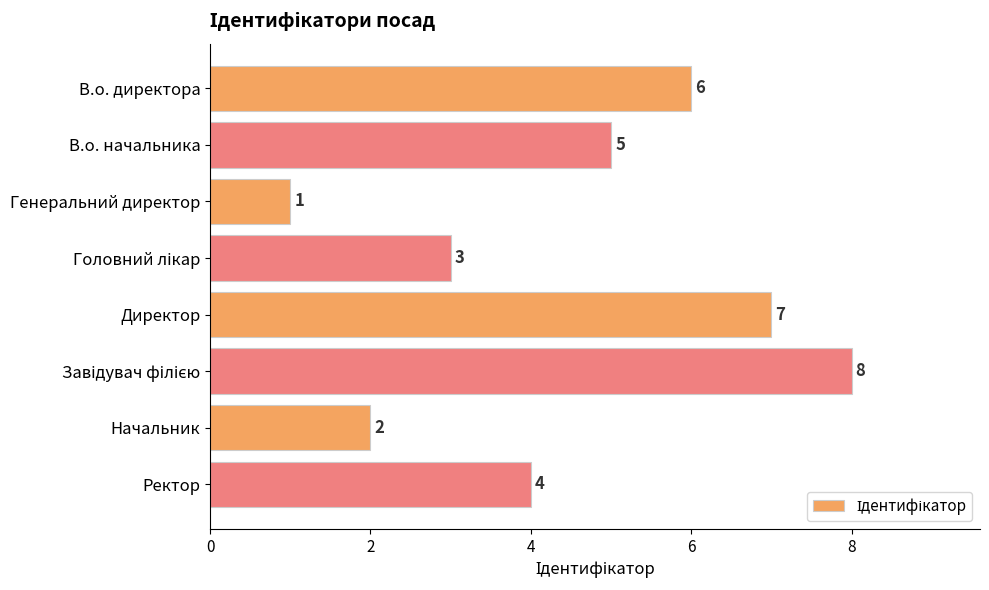

How many bars are there in total?

8